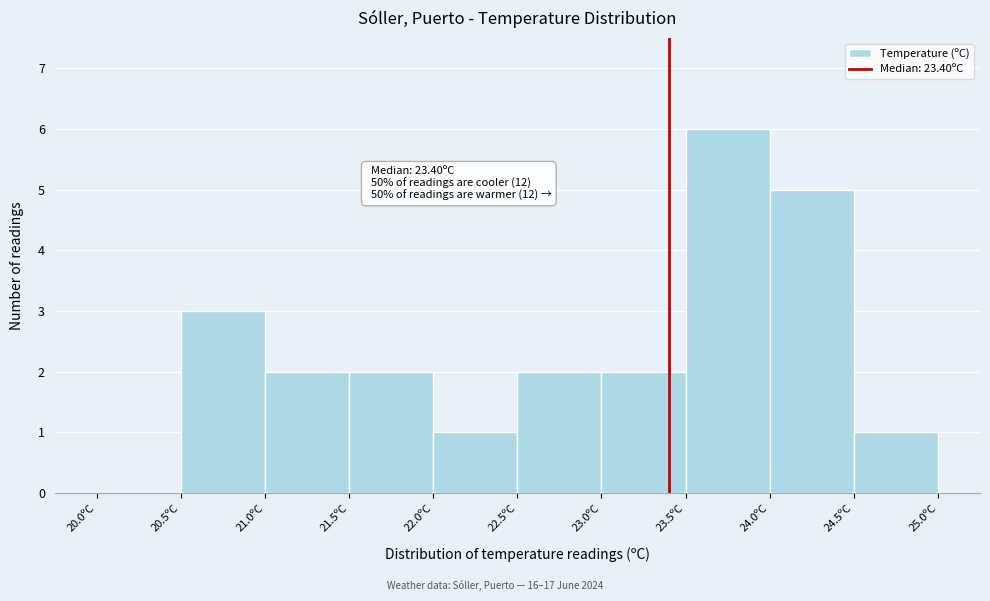

Which range on the x-axis has the tallest bar?

23.5 to 24.0